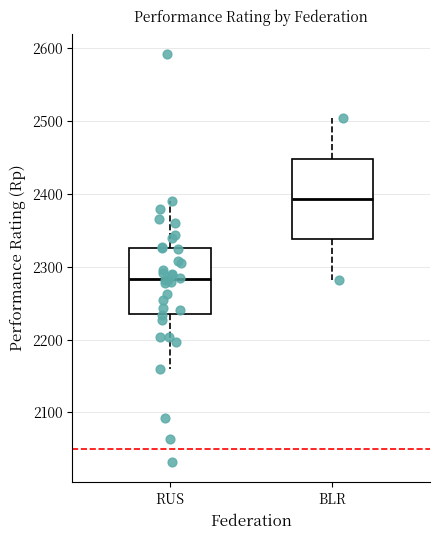

Reading left to right, read every box against the y-axis: the position of its median line, the range the box covers, and the ends of its whiskers. The values are not printed on the chart, so give them approximately, as read against the axis.

RUS: median 2280, box 2240 to 2330, whiskers 2160 to 2390
BLR: median 2390, box 2340 to 2450, whiskers 2280 to 2500